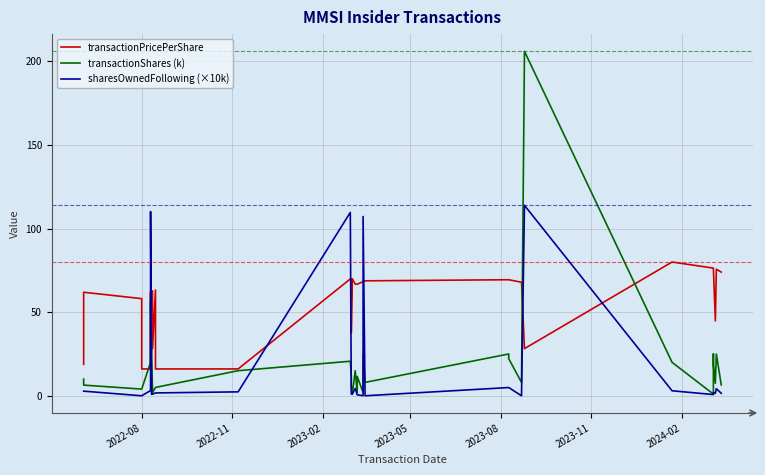

In transactionPricePerShare, how many points are lower than both neighbors (excluding endpoints)?

6